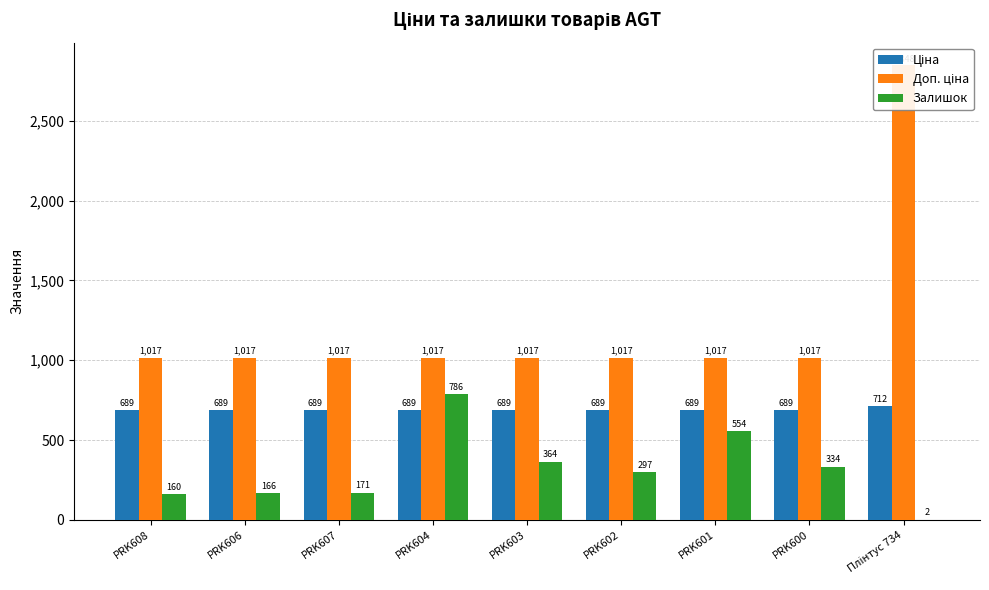

How many groups of bars are there?

9